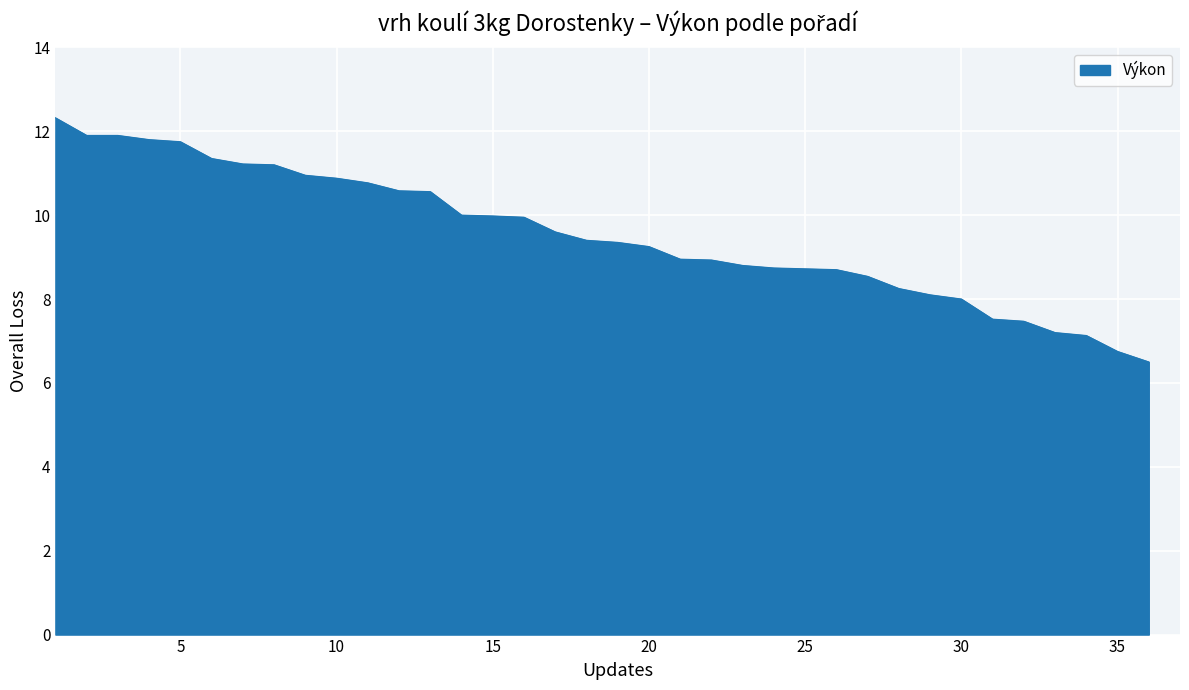

What is the maximum value shown in the chart?

12.3